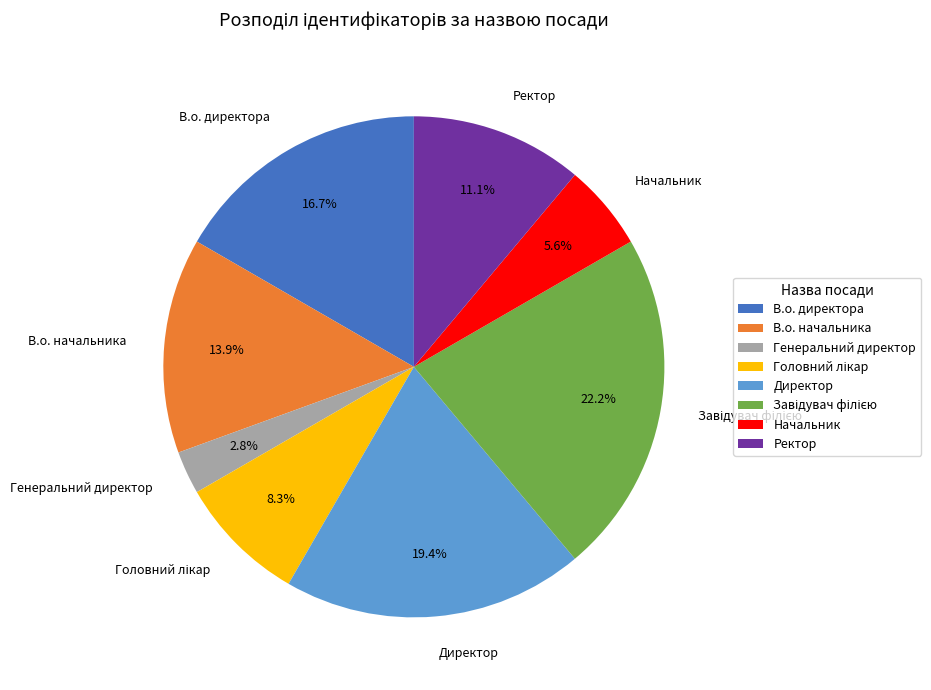

Is there a majority slice in this chart?

No